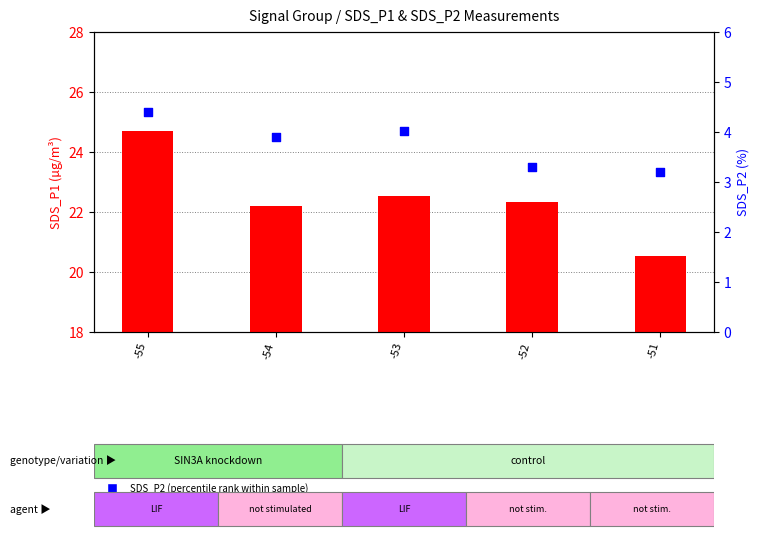

At which category is the sum across all series the highest?

-55